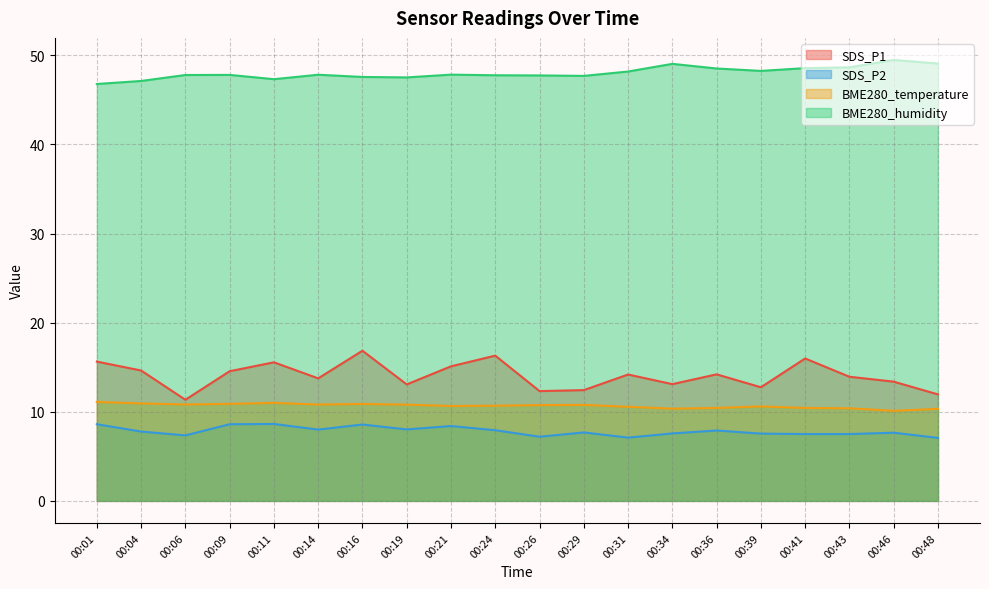

Does the chart display data point markers on the line(s)?

No